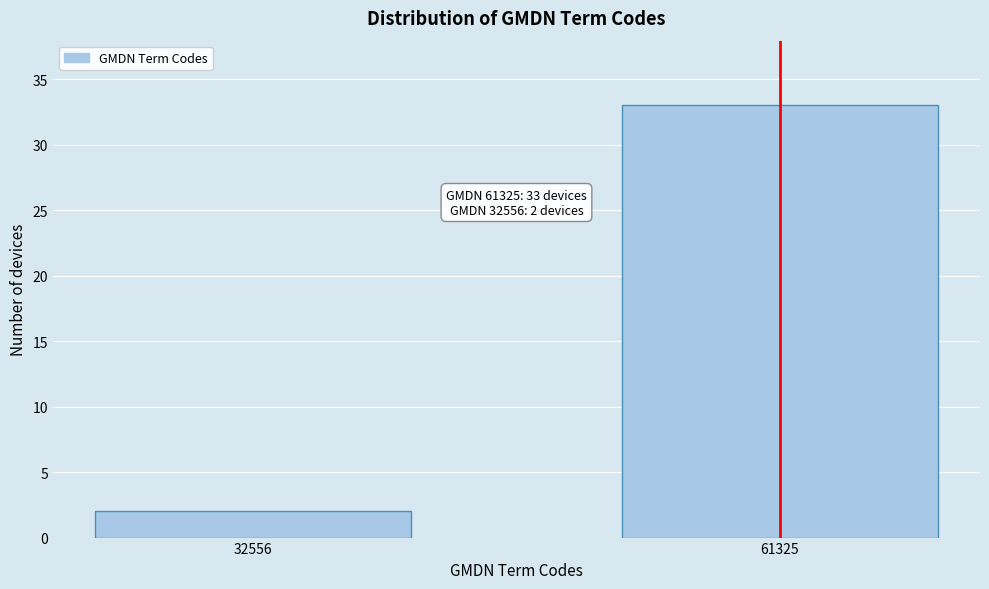

Reading right to left, transcribe all the data shown in this chart.

33	2